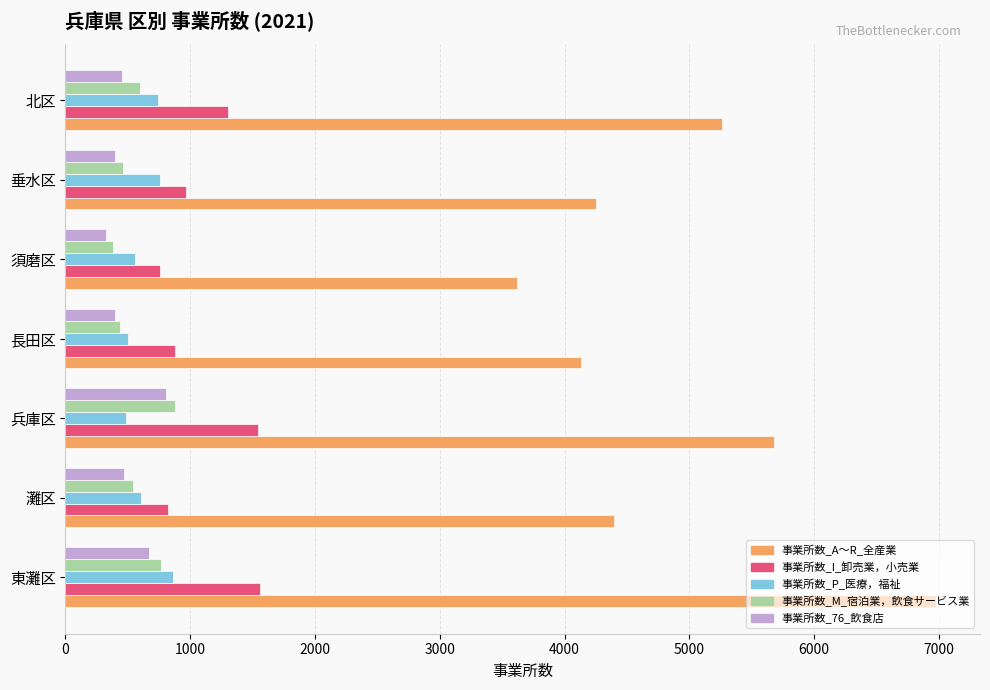

What is the sum of all 事業所数_I_卸売業，小売業 values?

7823